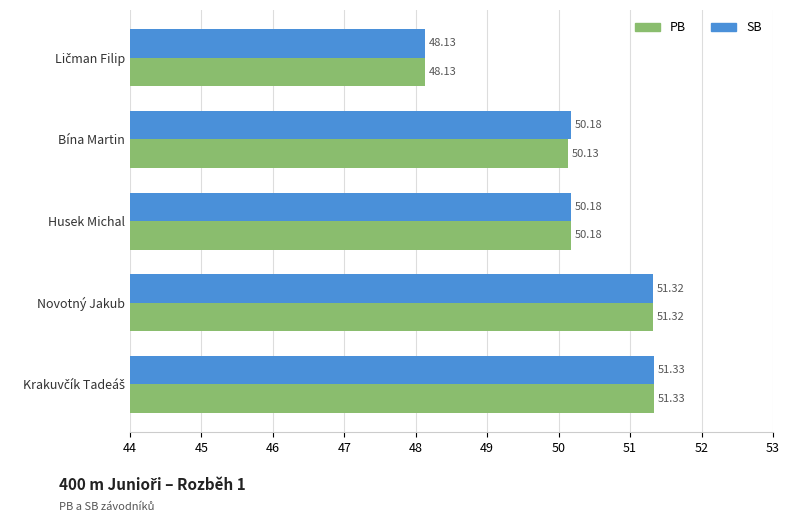

Rank the series by their average value, from lowest to highest.

PB, SB